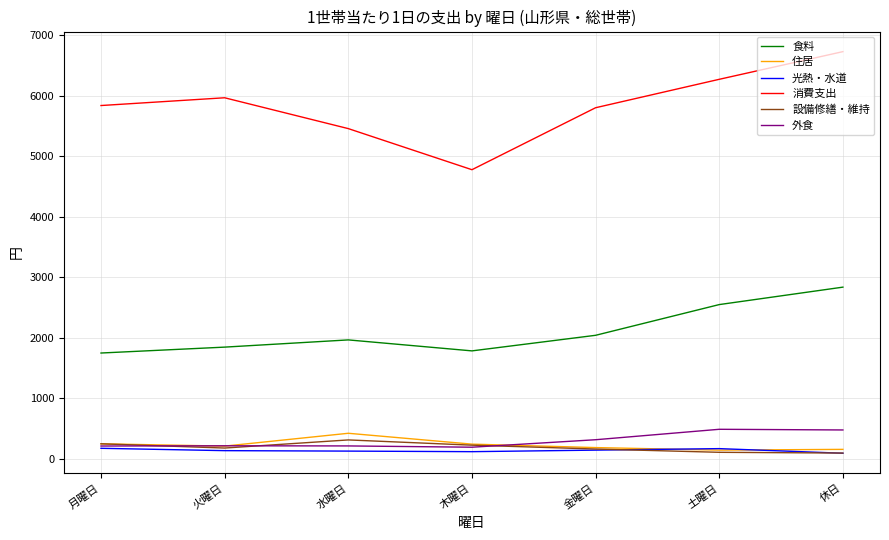

Which label corresponds to the largest value in the chart?

休日